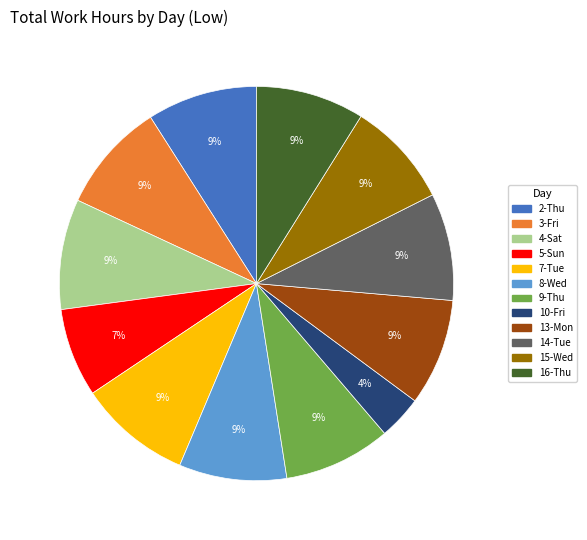

To the nearest percent, what is the average slice percentage?

8%